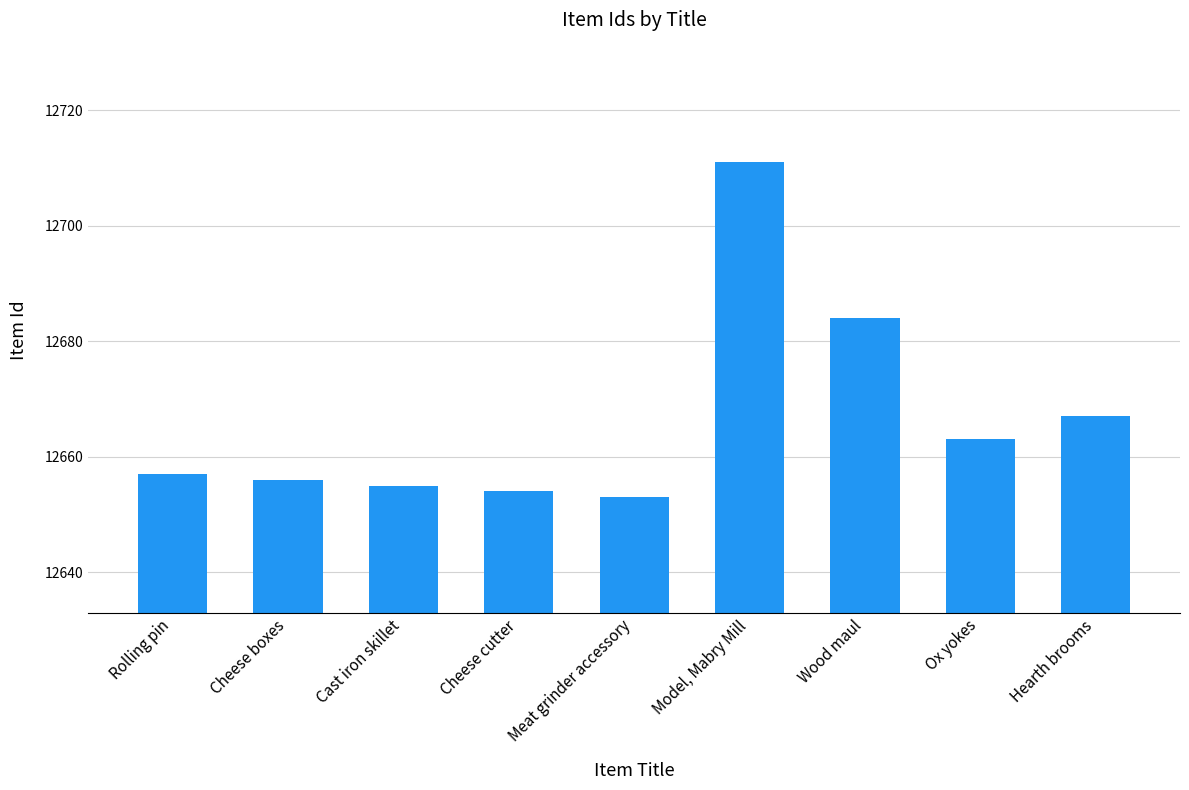

How many bars are there in total?

9